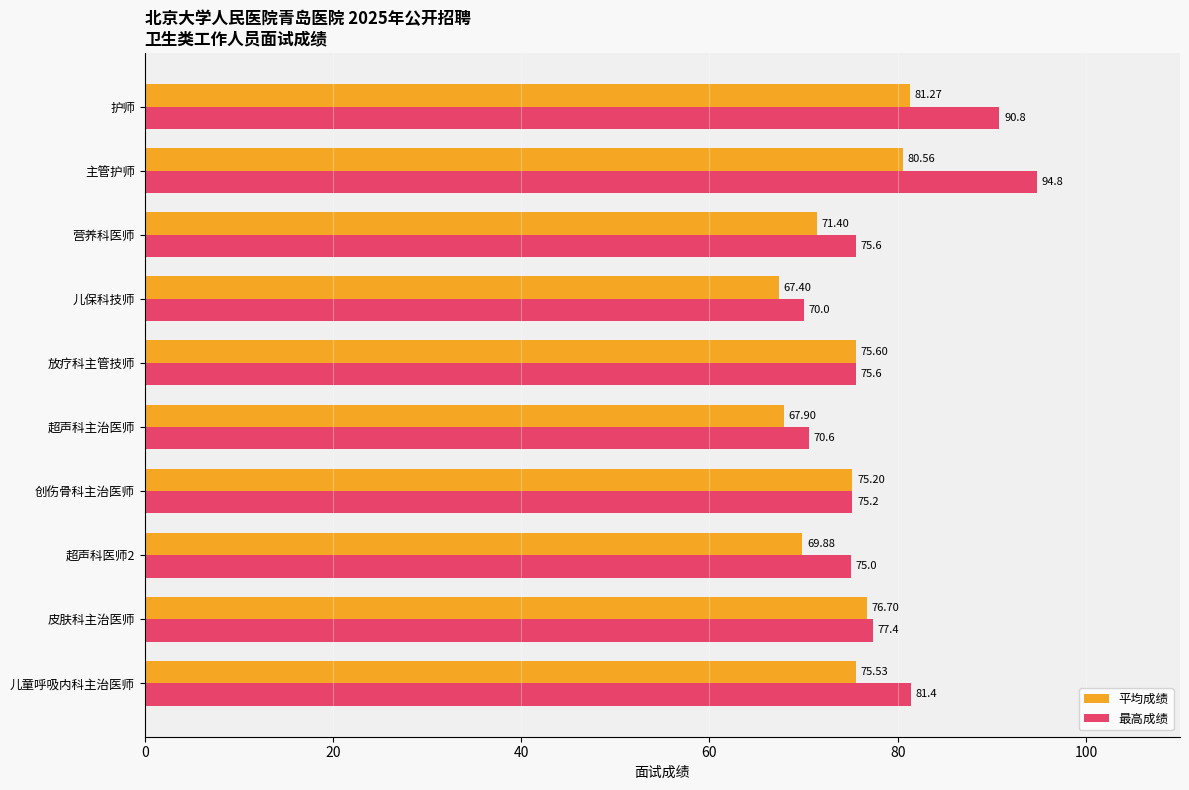

What is the difference between the second highest and second lowest values in the 最高成绩 series?

20.2